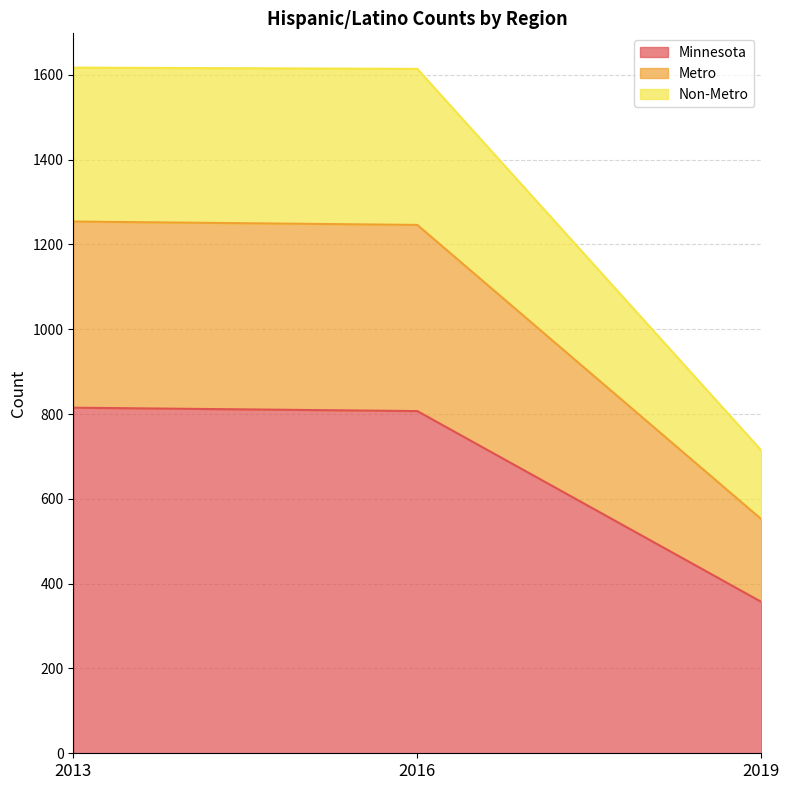

What is the difference between the Minnesota values at 2019 and 2016?

450